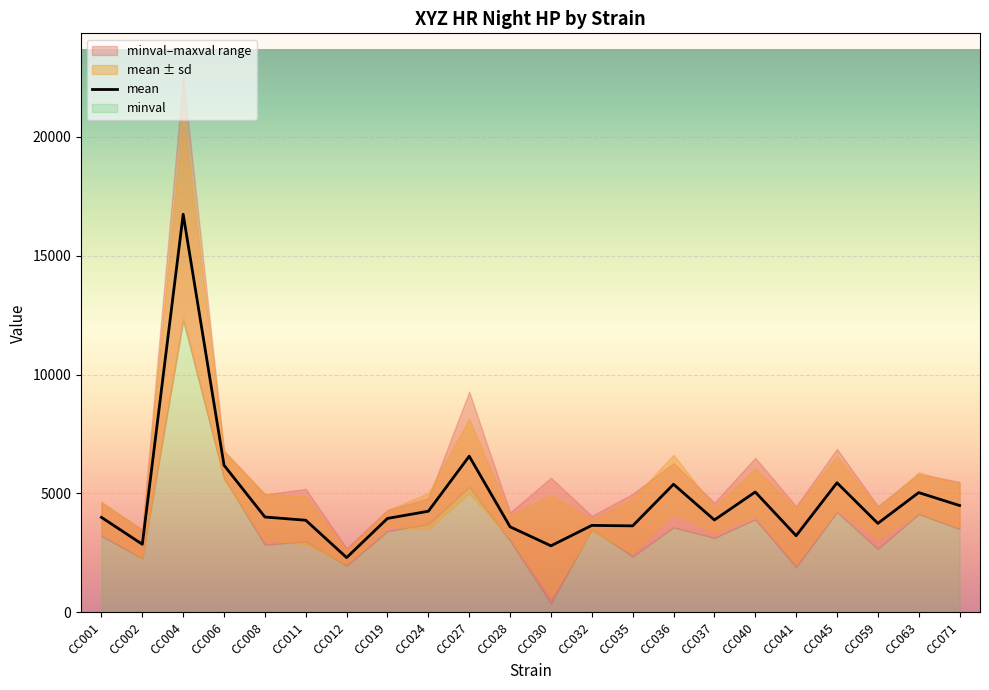

Rank the series by their maximum value, from lowest to highest.

sd, minval, mean, maxval